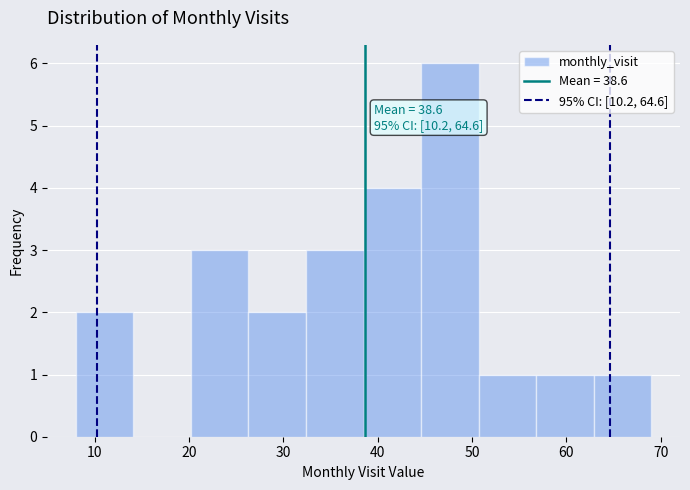

Over which range of the x-axis is the bar tallest?

44.6 to 50.7